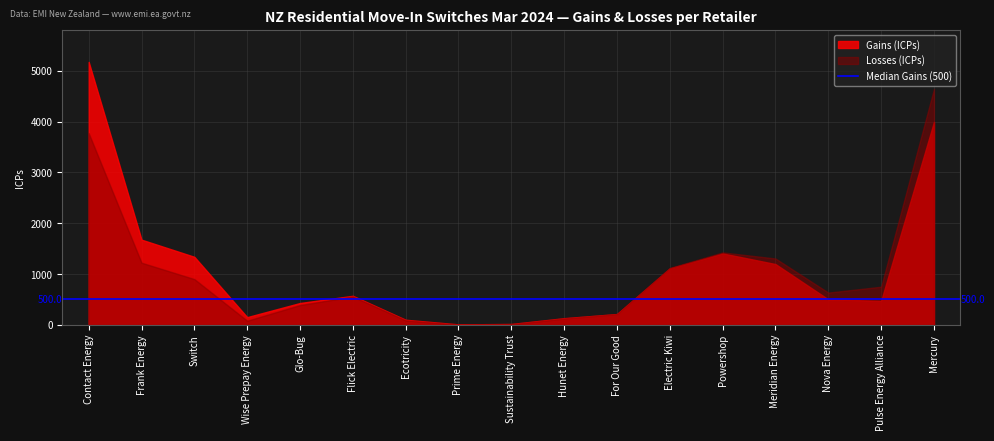

At Mercury, list the series in order from smallest to largest.

Gains (ICPs), Losses (ICPs)